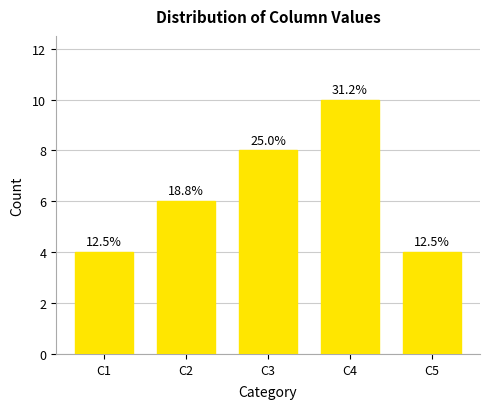

What is the sum of all values?

32